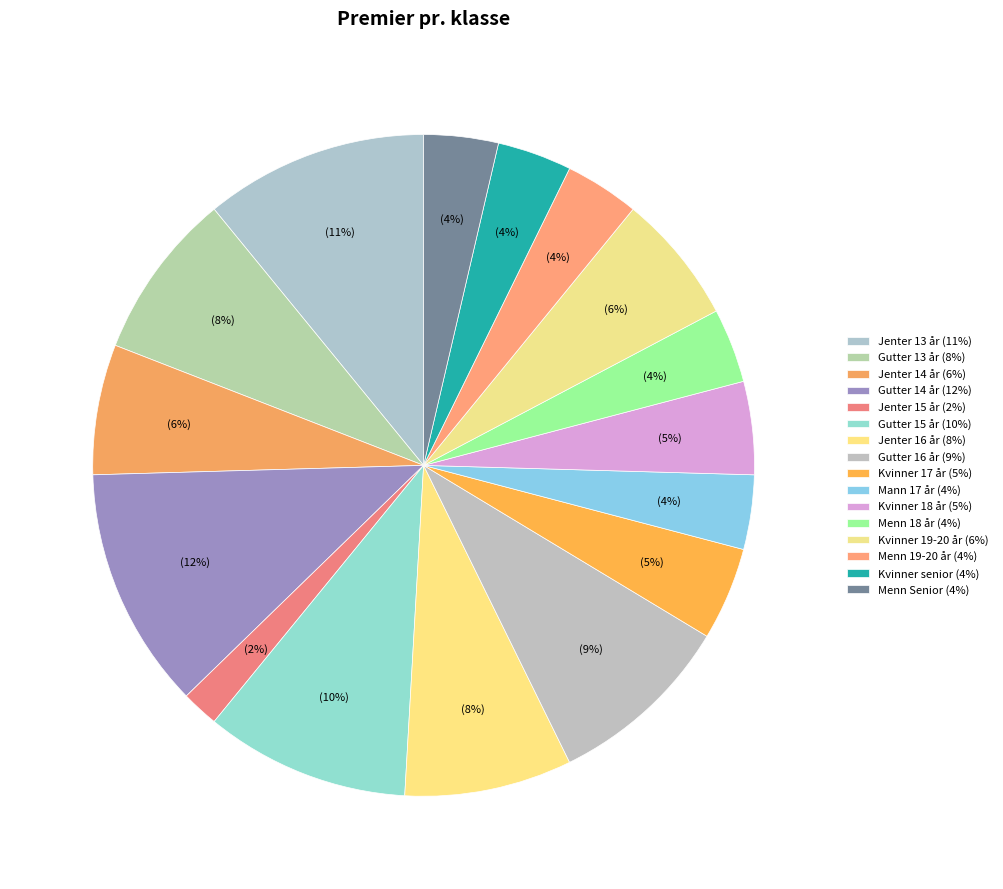

The Menn 18 år slice represents 4% of the pie. True or false?

True